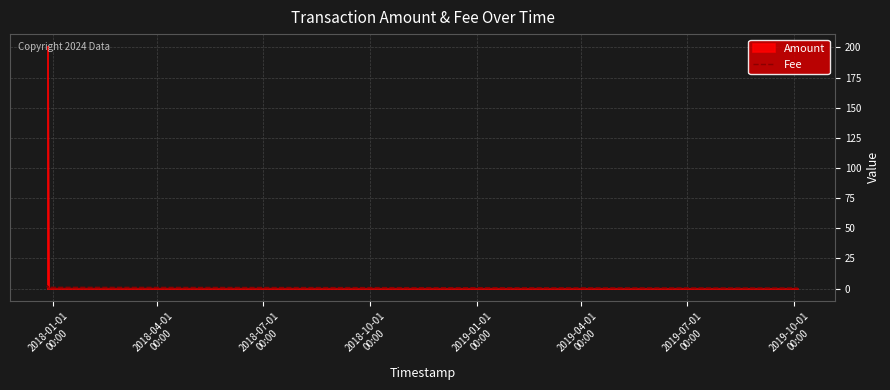

What is the label of the 6th point from the right?

2018-01-01
00:00